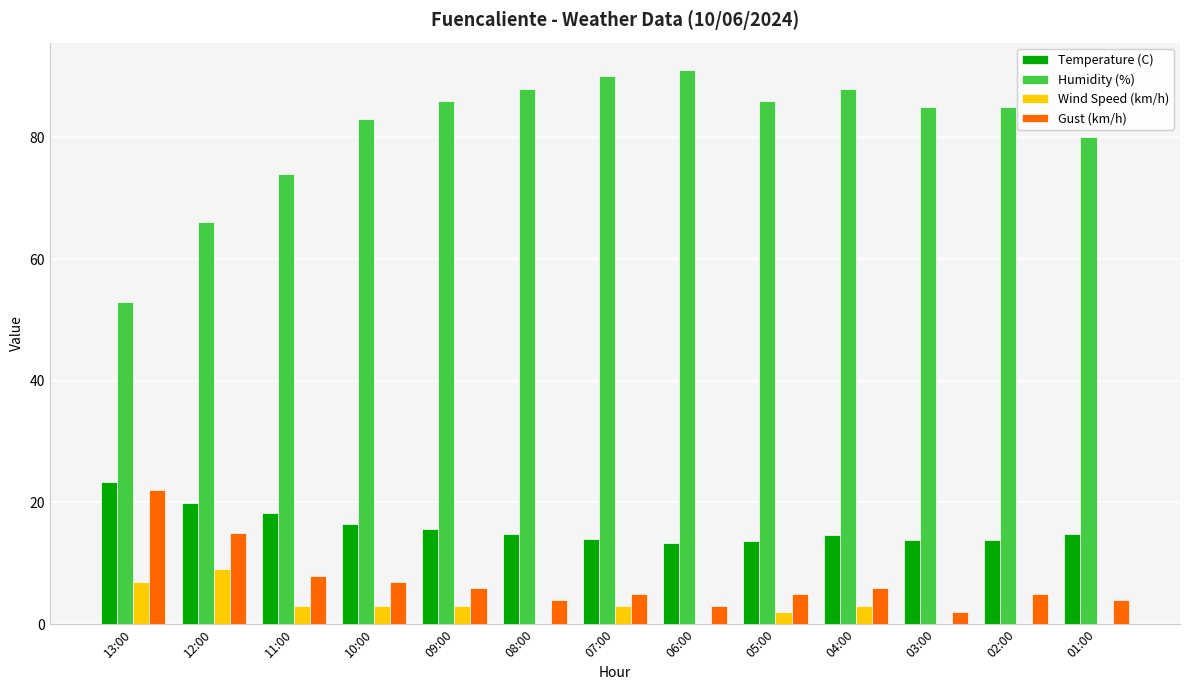

What is the sum of the Gust (km/h) values at 13:00 and 05:00?

27.0